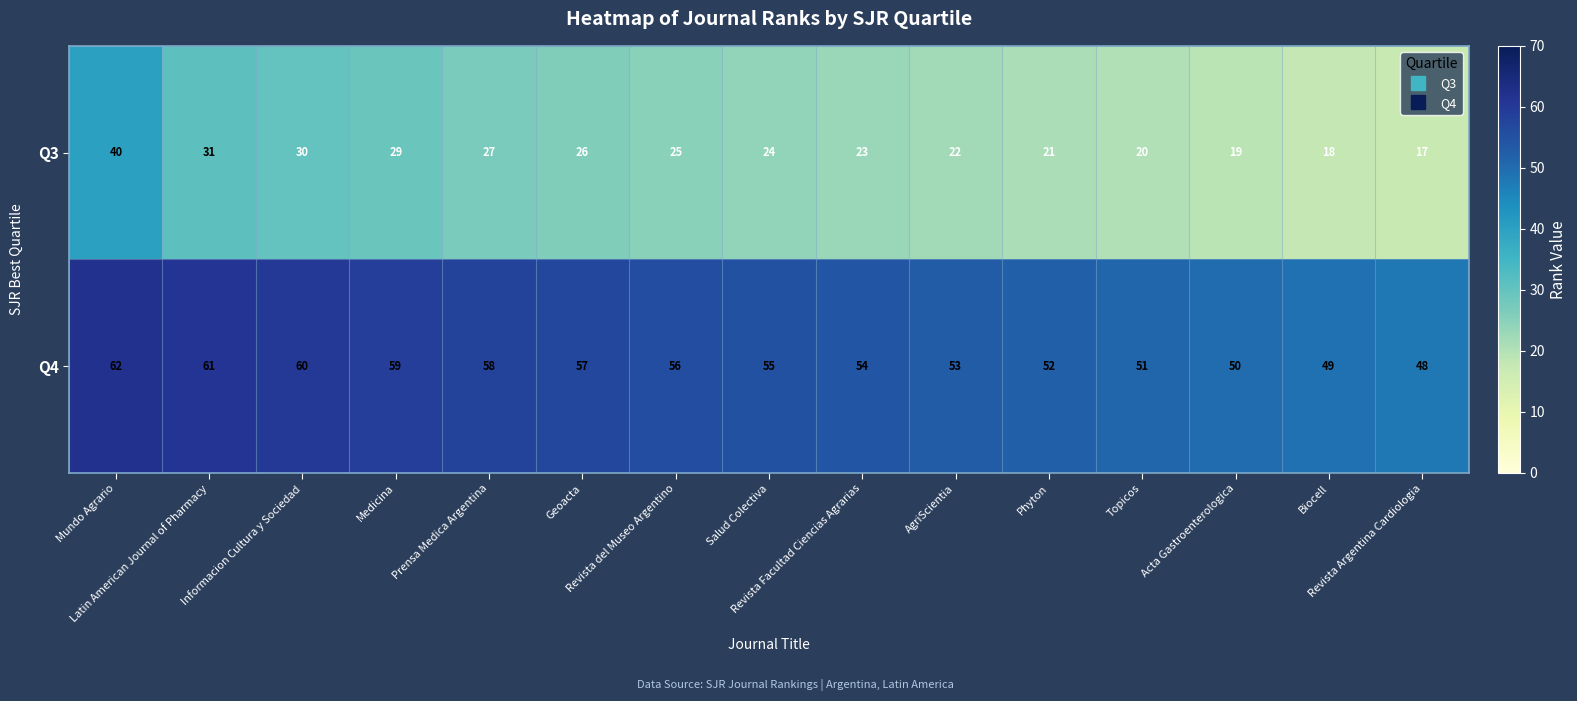

What is the difference between the maximum and minimum values in the Q3 series?

23